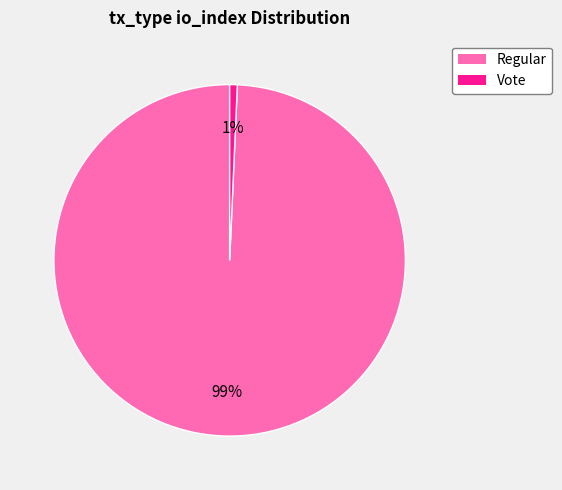

What is the largest slice in the pie chart?

Regular